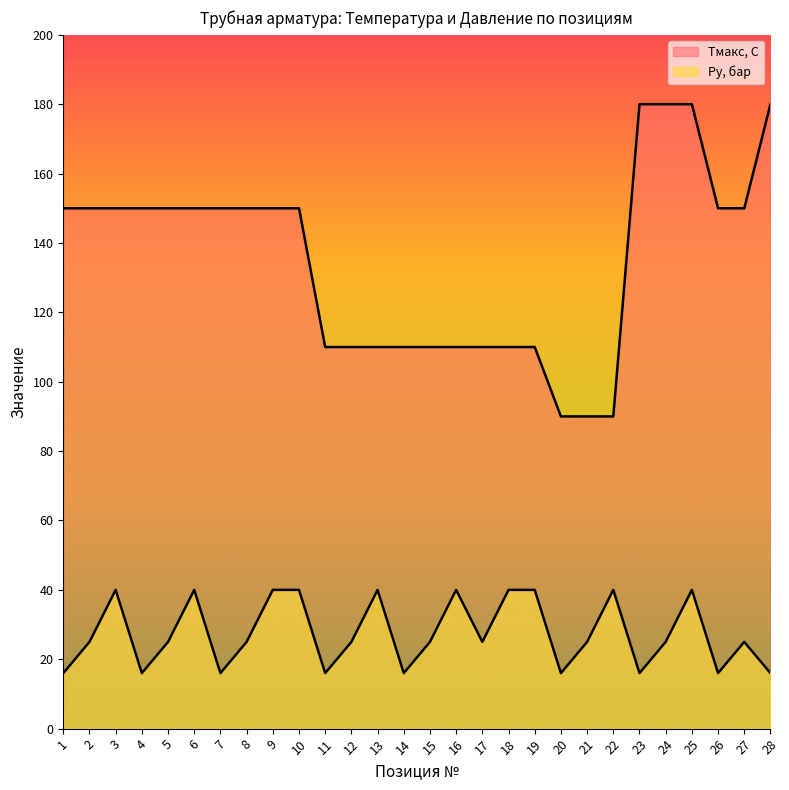

Rank the series by their maximum value, from highest to lowest.

Tмакс, С, Py, бар